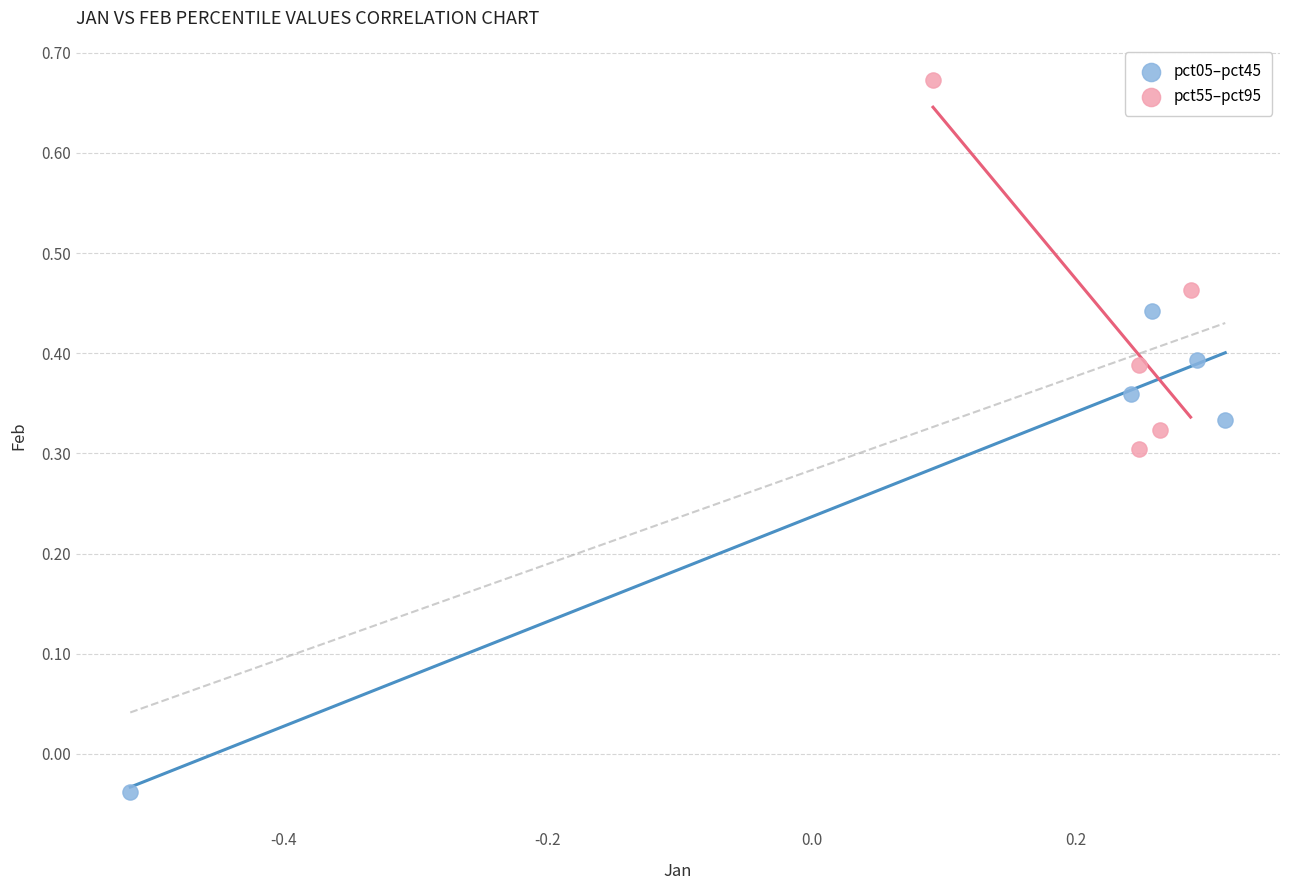

Which series has the widest spread of Y values?

pct05–pct45